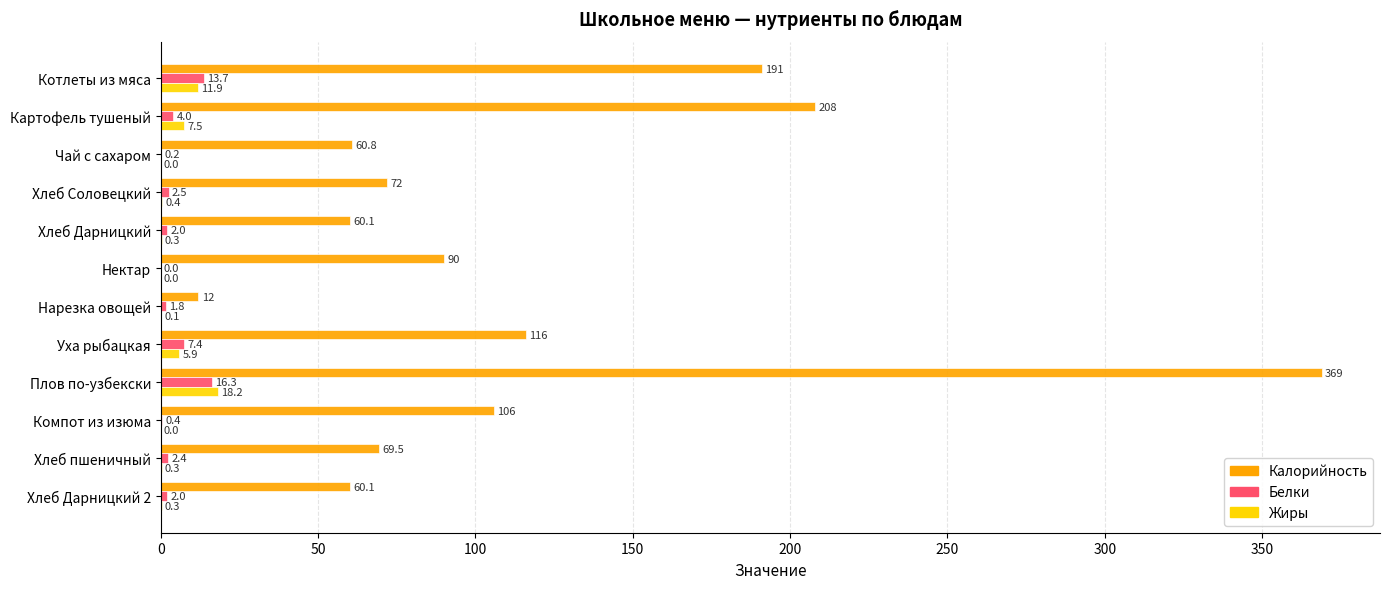

Where is Белки nearest to the value 8?

Уха рыбацкая